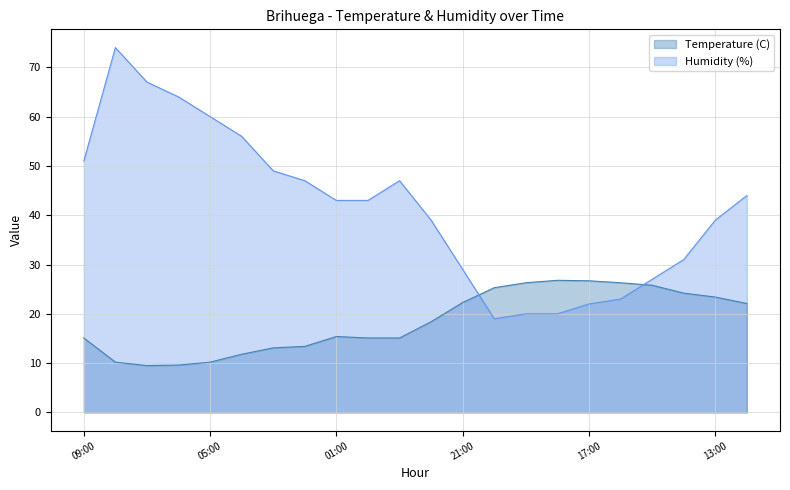

Is it true that Temperature (C) equals 3.4 at 09:00?

False